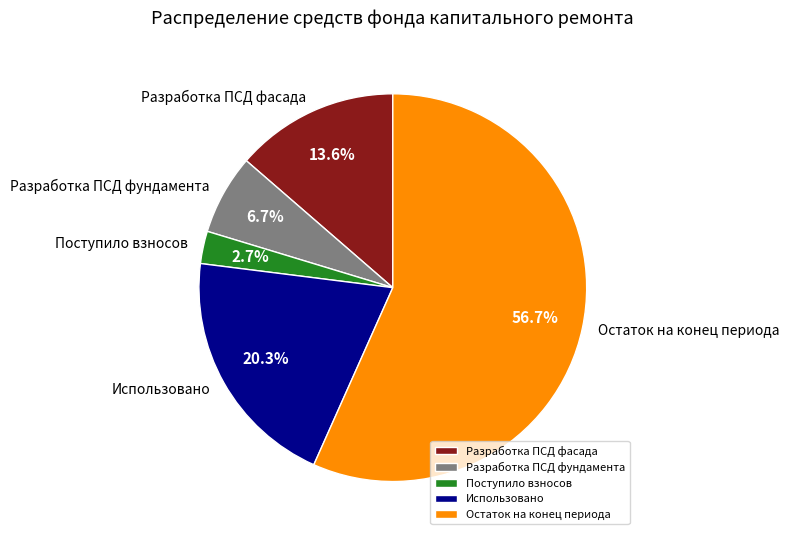

Is Поступило взносов the majority of the pie?

No